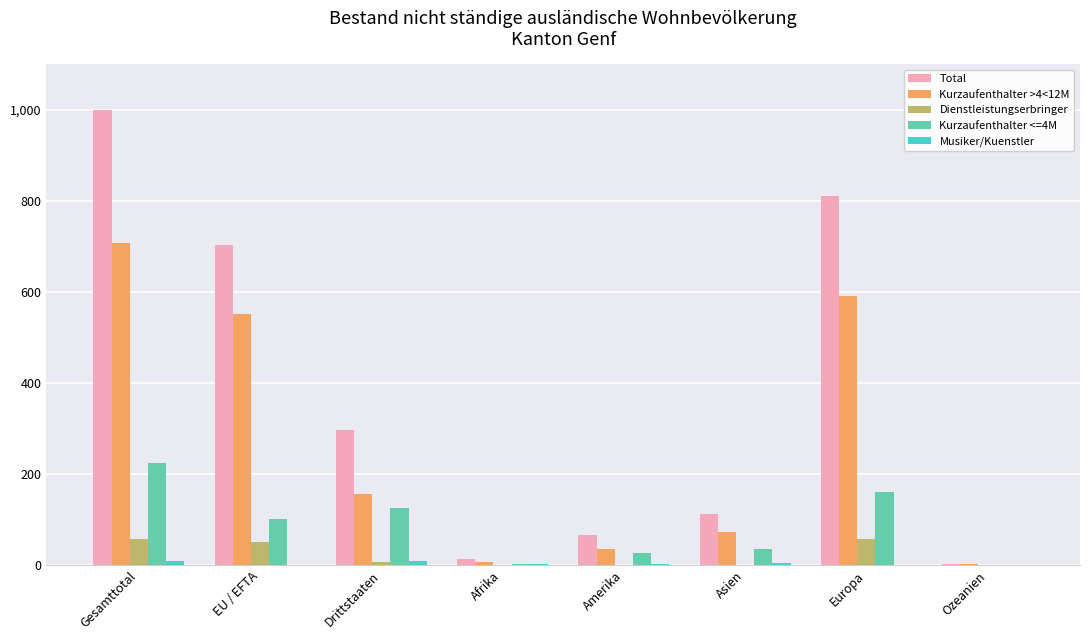

Which category has the highest value across all series?

Gesamttotal